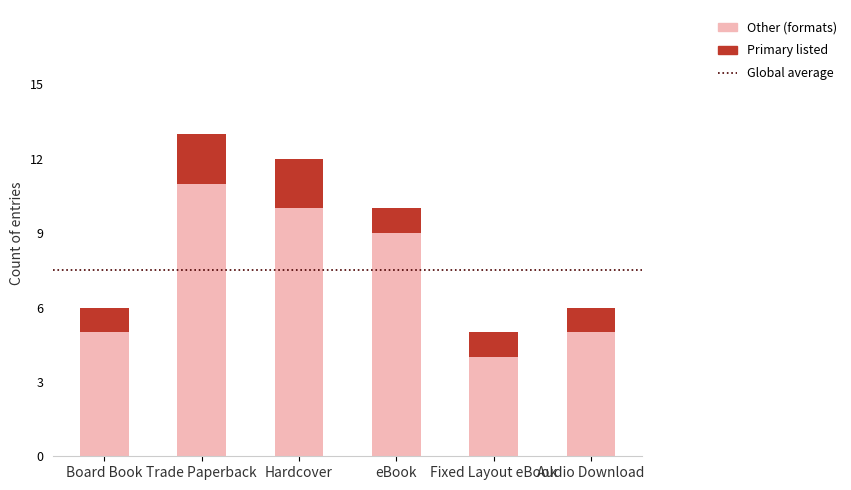

What is the highest value of the Other (formats) series?

11